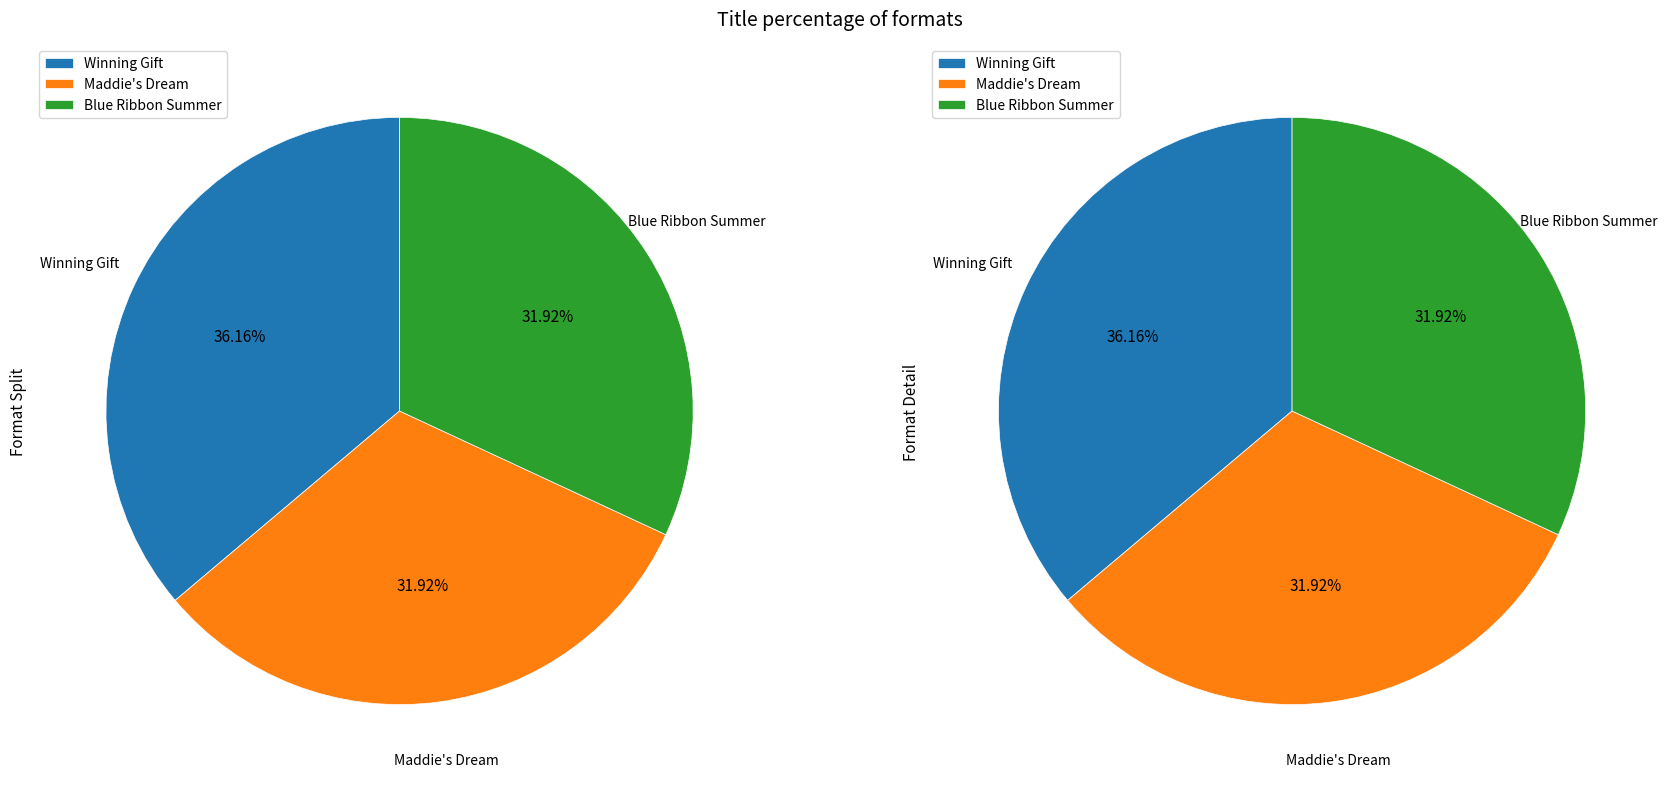

True or false: Winning Gift accounts for 36% of the total.

True